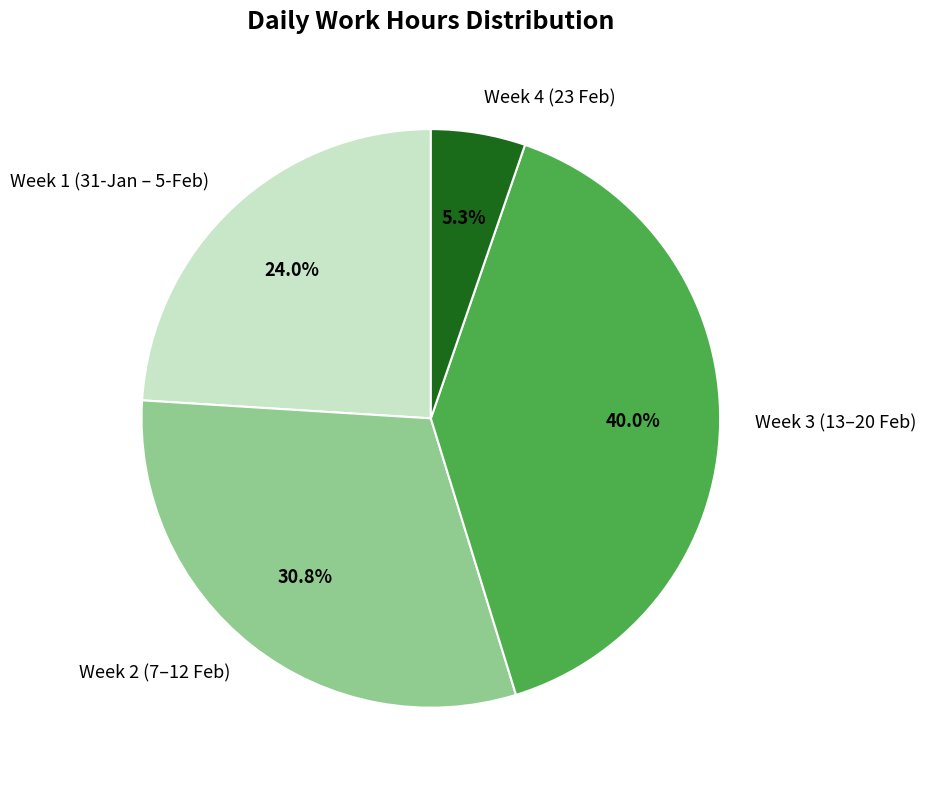

What percentage do Week 1 (31-Jan – 5-Feb) and Week 4 (23 Feb) together represent?

29.3%